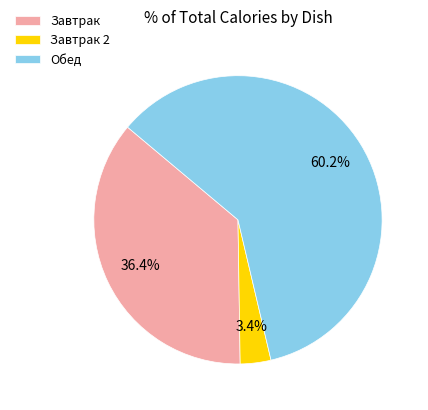

Between Завтрак and Завтрак 2, which is larger?

Завтрак